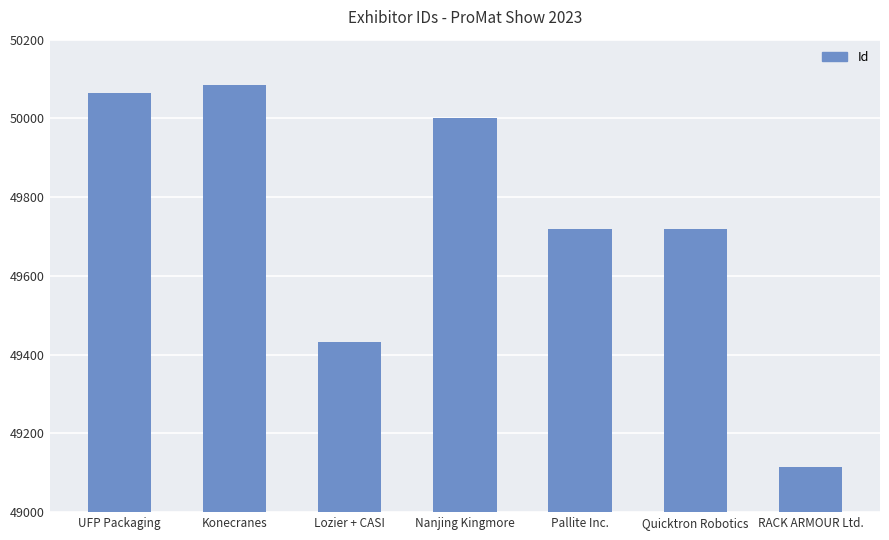

True or false: the data shows 50065 at UFP Packaging.

True